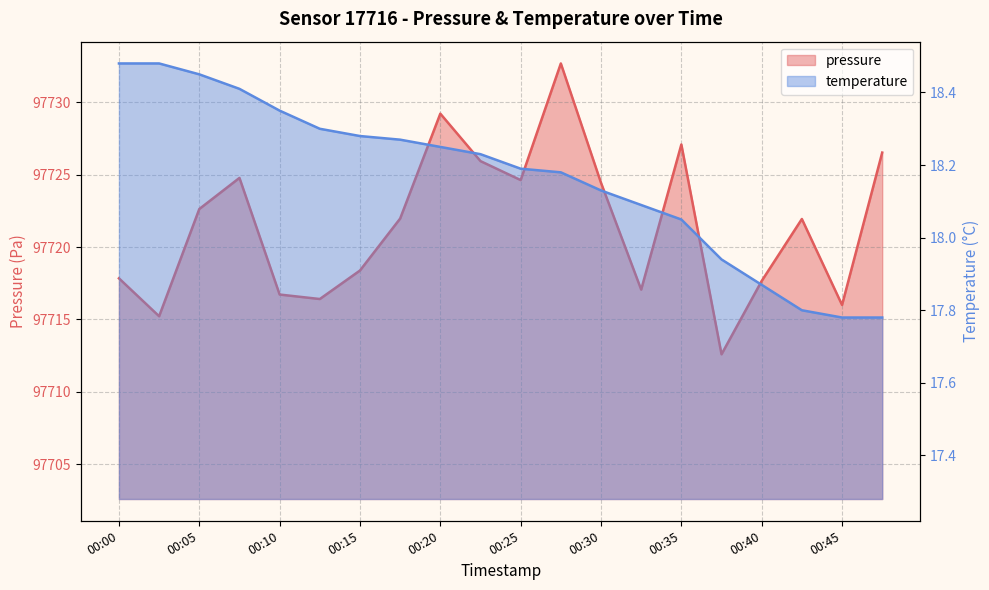

True or false: pressure and temperature cross at least once.

False